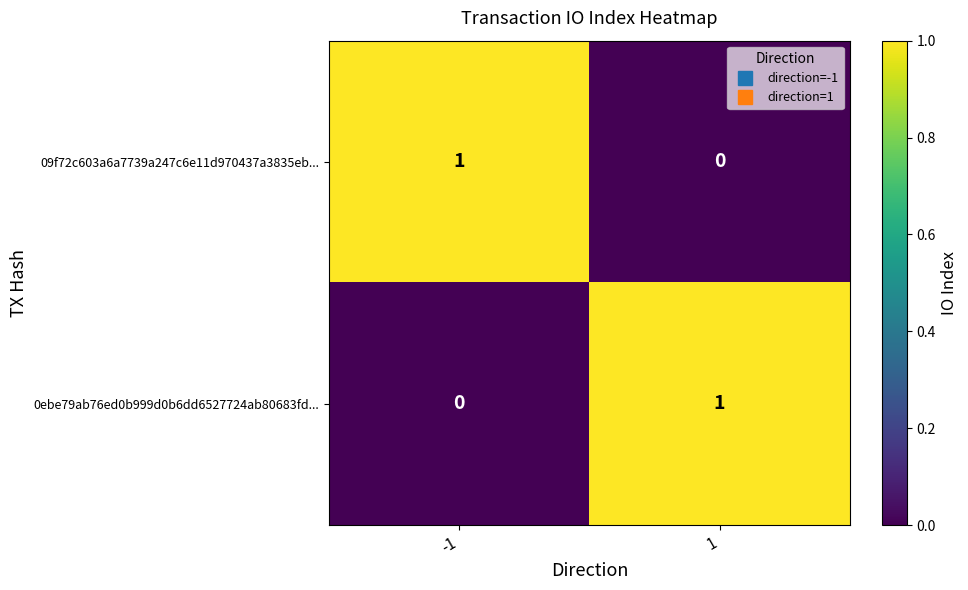

What is the greatest value displayed?

1